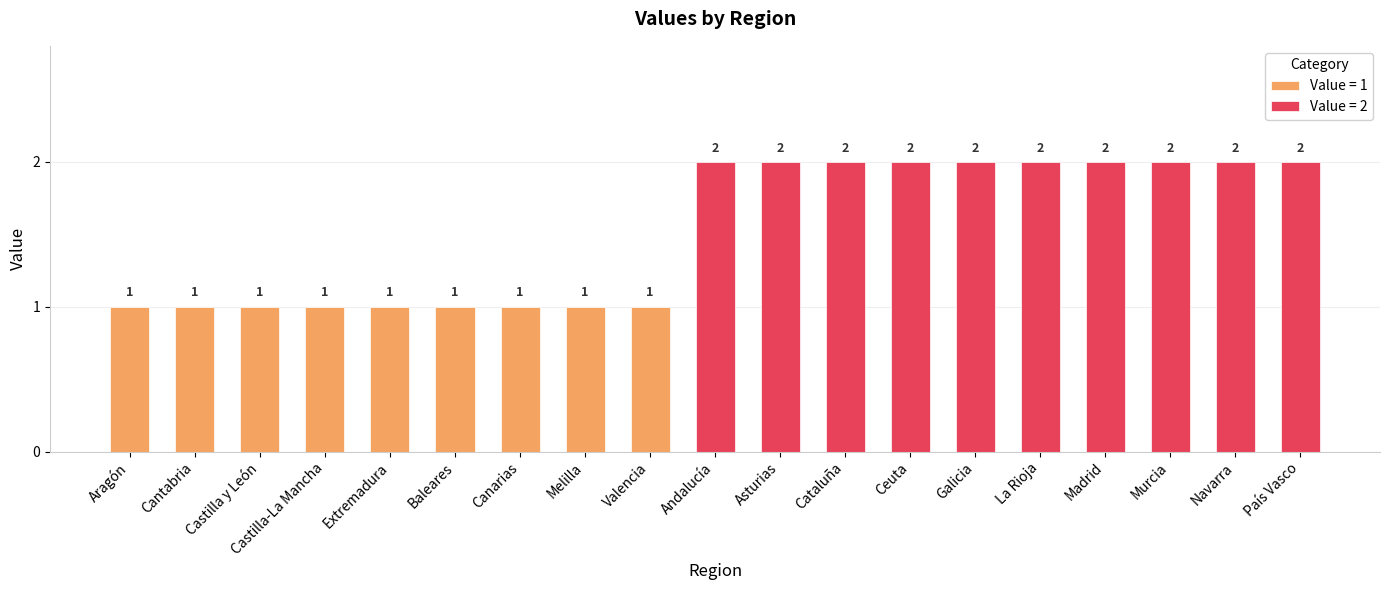

What is the average value?

2